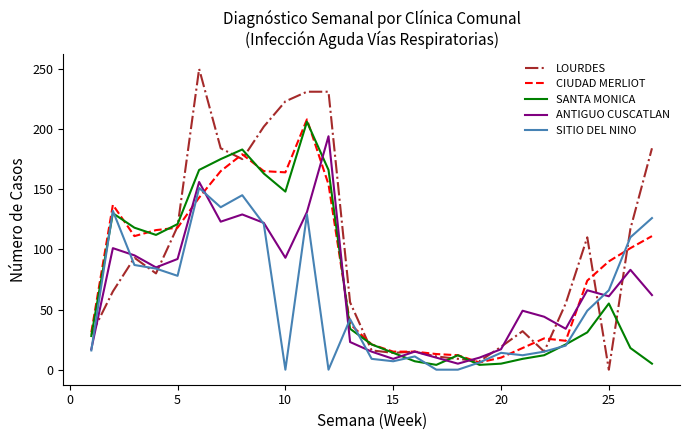

What is the greatest value displayed?

250